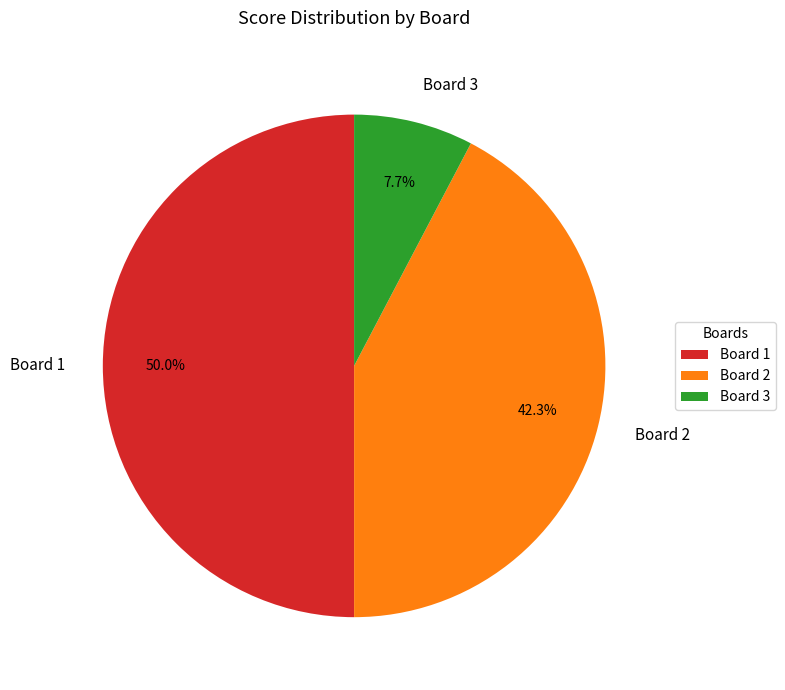

Does Board 3 represent more than half of the total?

No